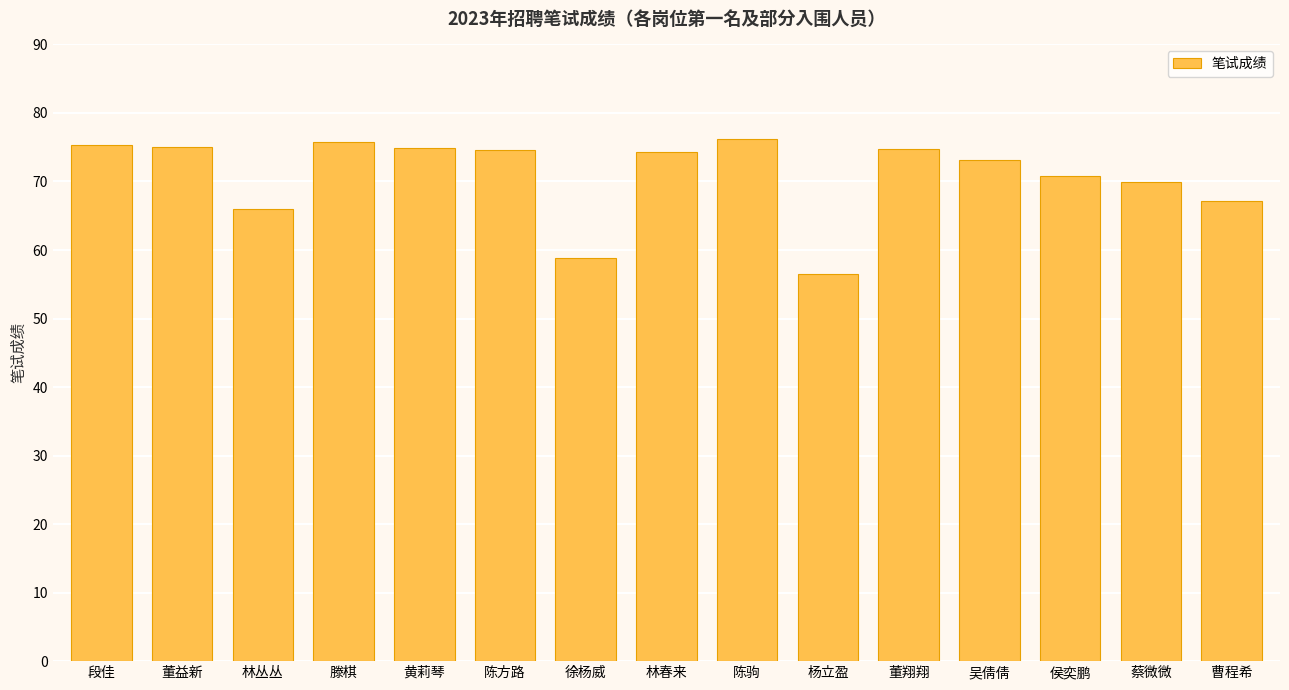

Are the bars horizontal?

No